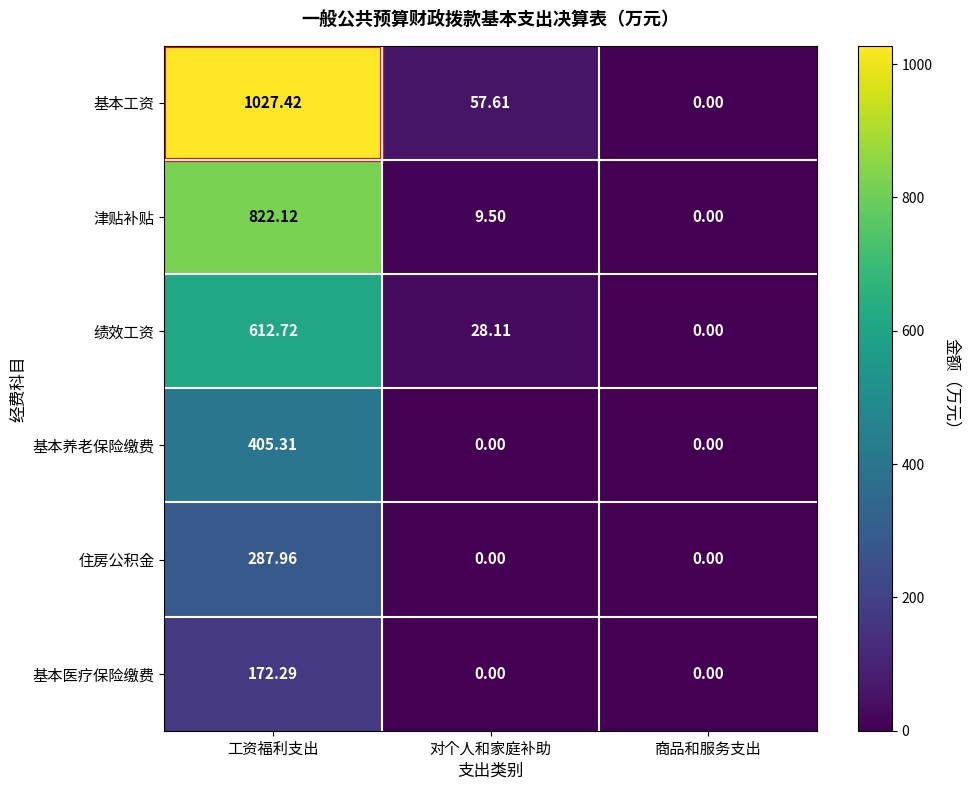

At how many categories does at least one series exceed 645?

1